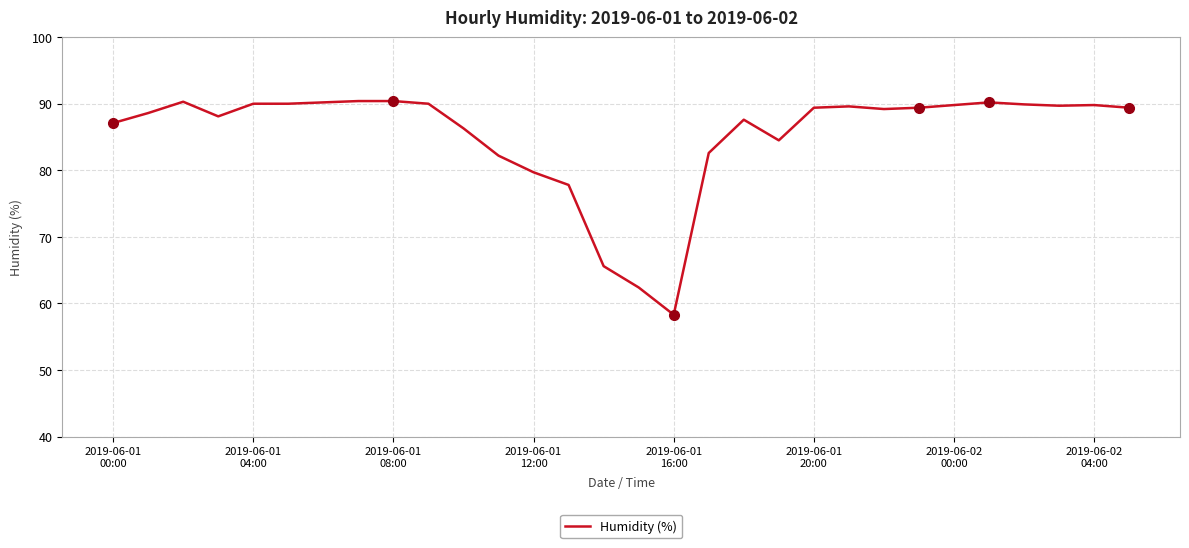

What is the minimum value shown in the chart?

58.3